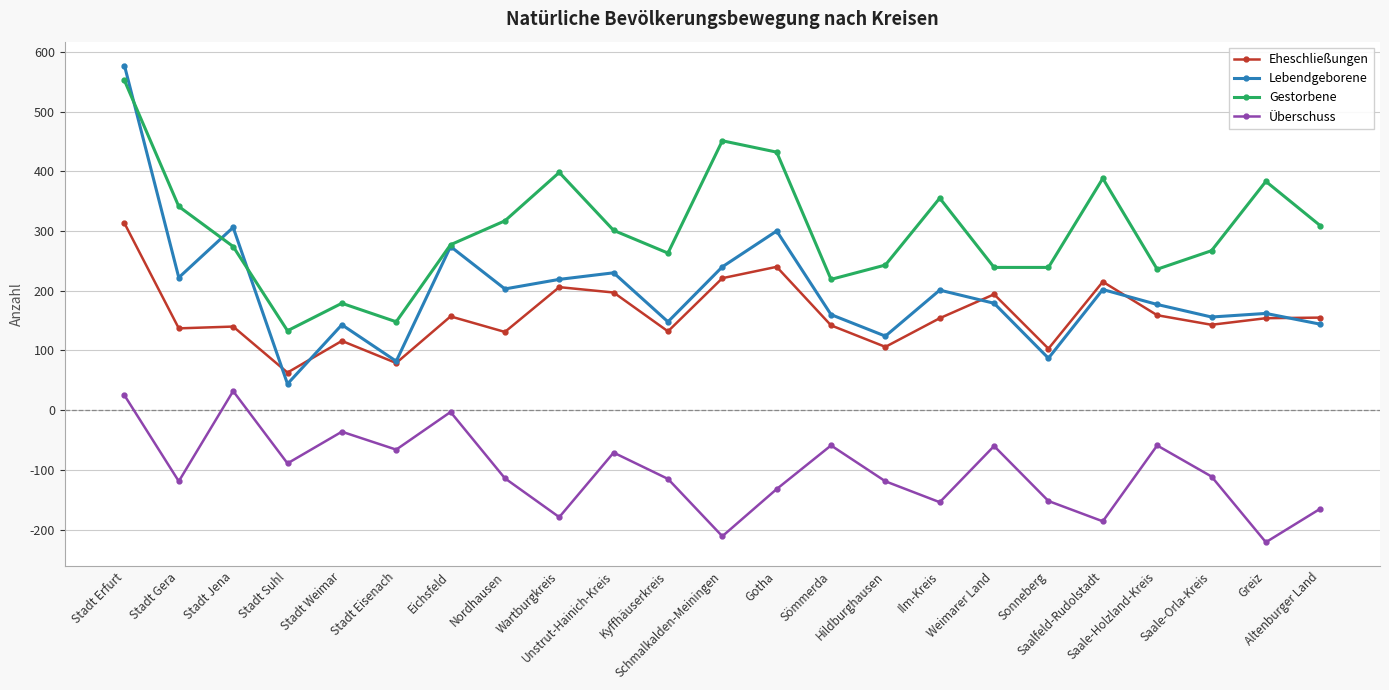

True or false: Überschuss has more than 2 points higher than both neighbors.

True